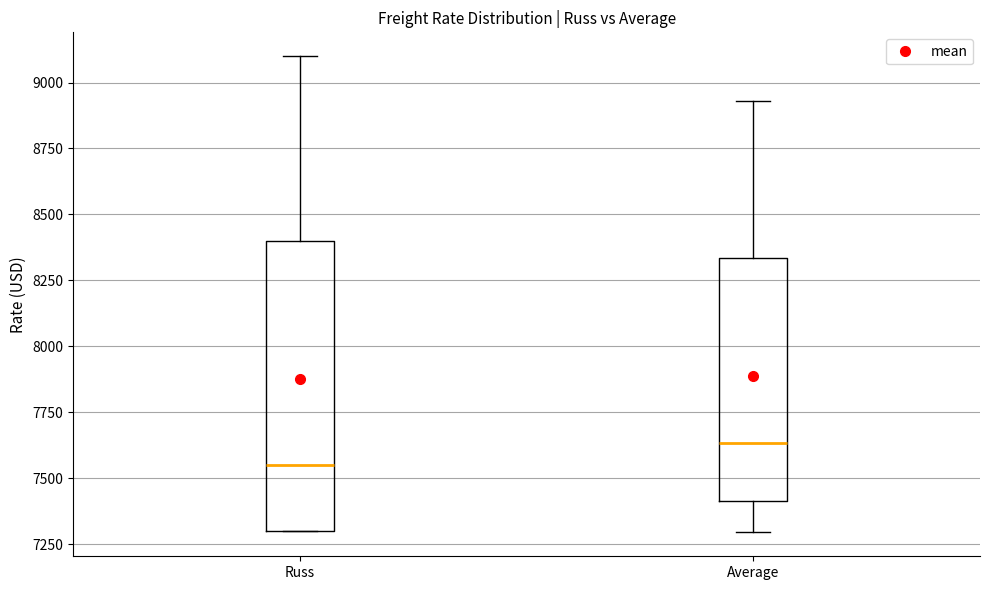

Which box's median line is the highest?

Average